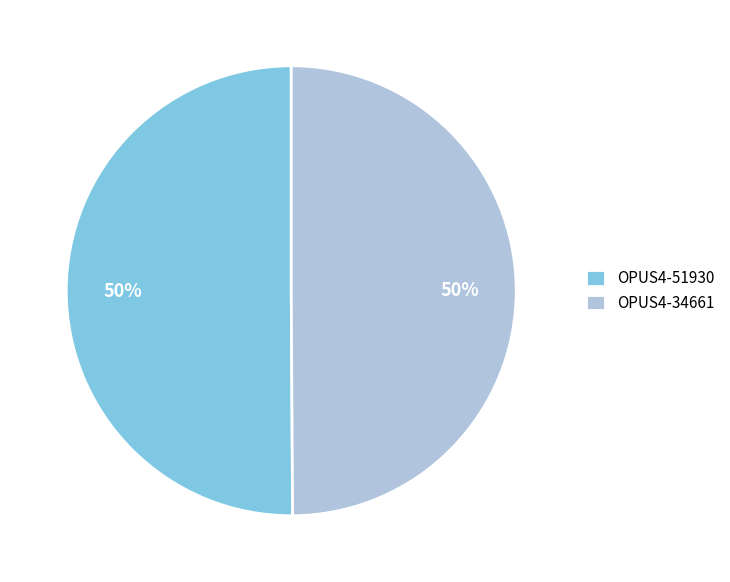

Do OPUS4-34661 and OPUS4-51930 together represent more than half of the pie?

Yes